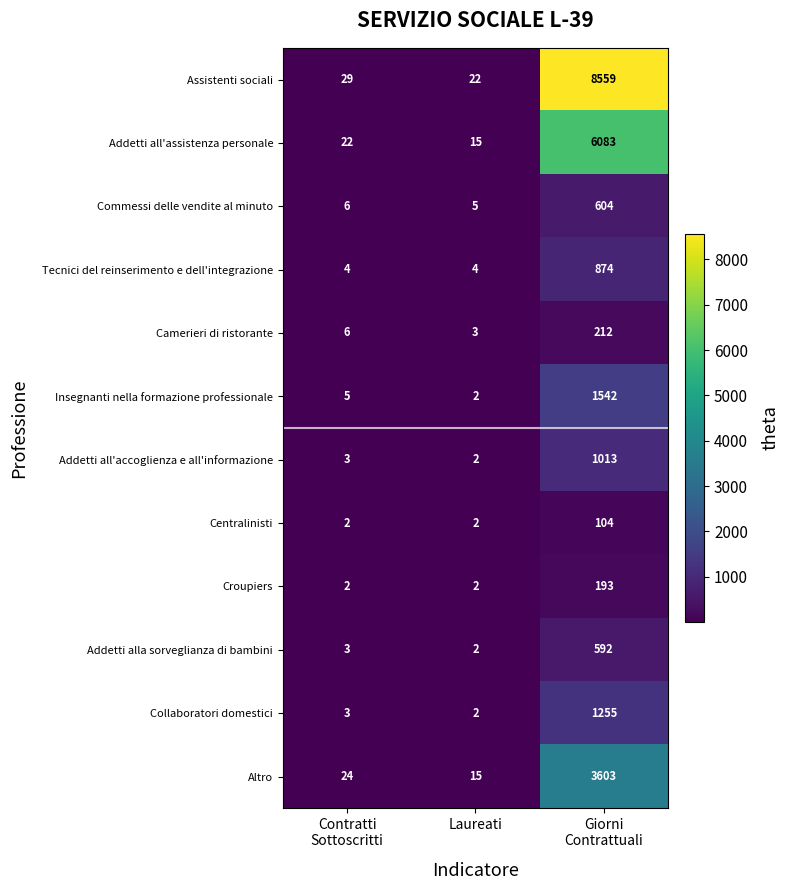

What is the average value of the Centralinisti series?

36